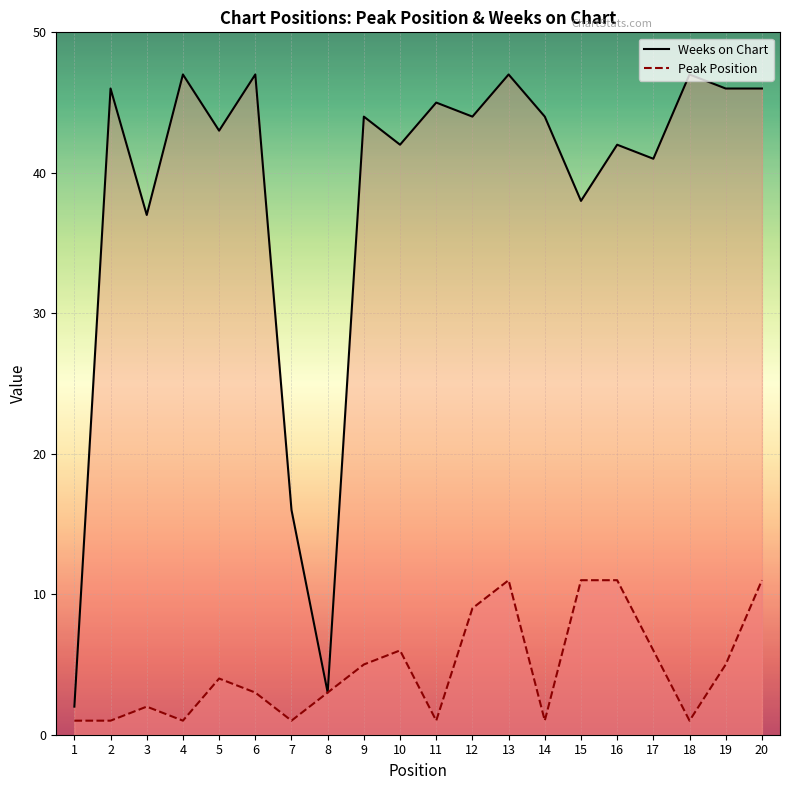

How many lines are shown in the chart?

2